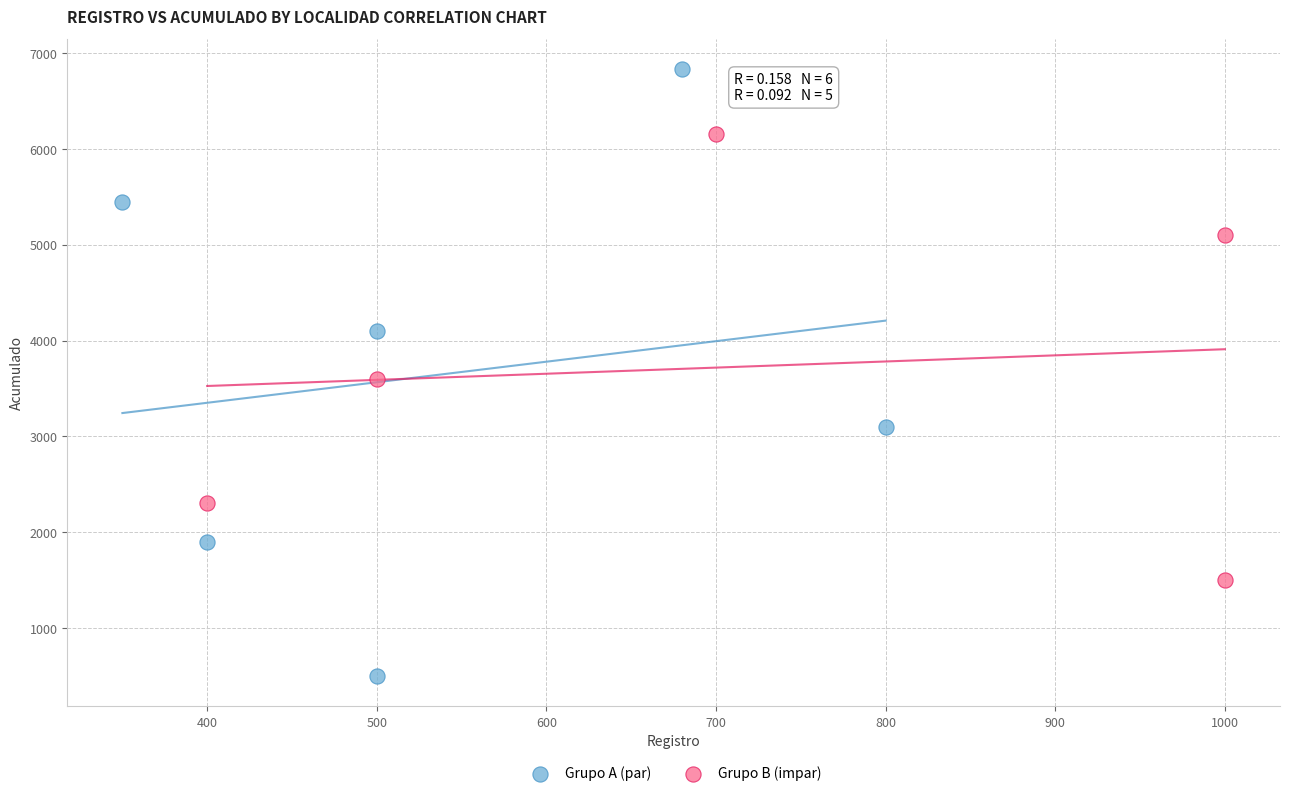

What are all the series names shown in the legend?

Grupo A (par), Grupo B (impar)